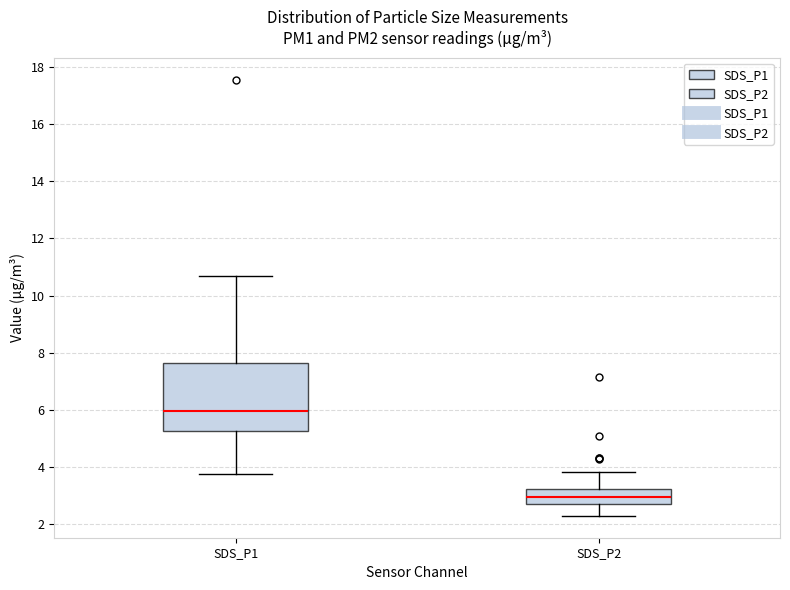

Reading left to right, transcribe this box plot: for each box, give where its median line is, the range the box spans, and where its two whiskers end, as read against the y-axis. The values are not printed on the chart, so give them approximately, as read against the axis.

SDS_P1: median 6.0, box 5.2 to 7.6, whiskers 3.8 to 10.6
SDS_P2: median 3.0, box 2.8 to 3.2, whiskers 2.4 to 3.8